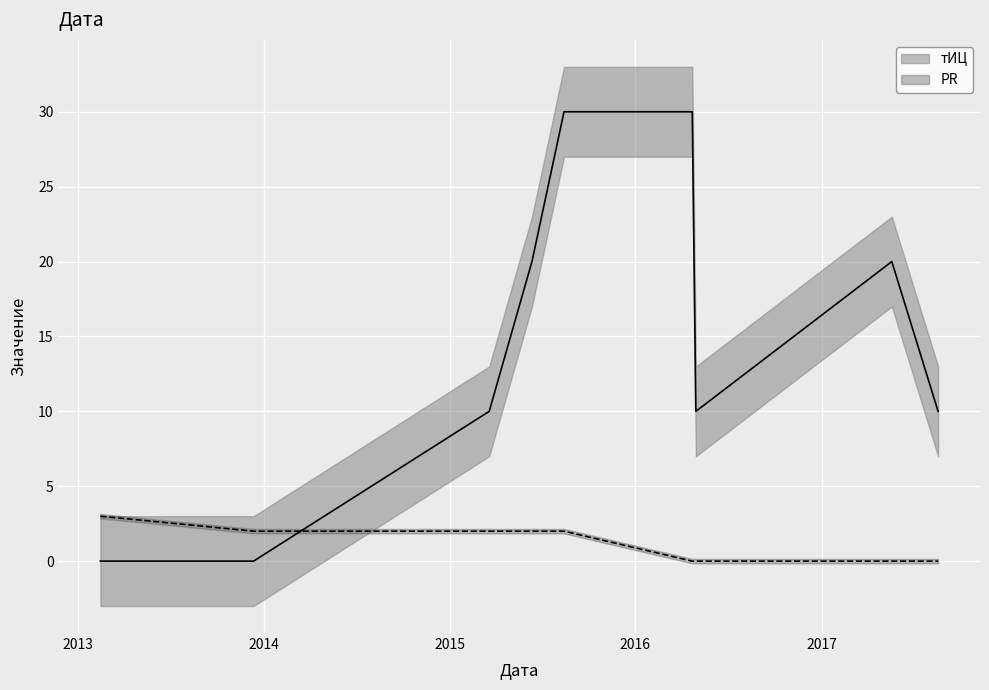

What is the label of the 7th point from the right?

2014